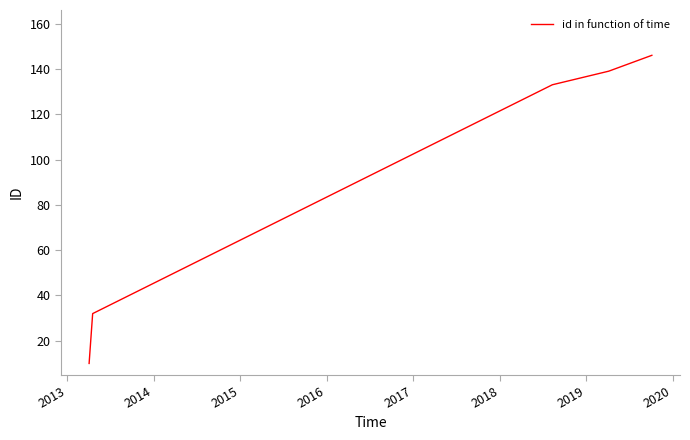

What is the minimum value shown in the chart?

10